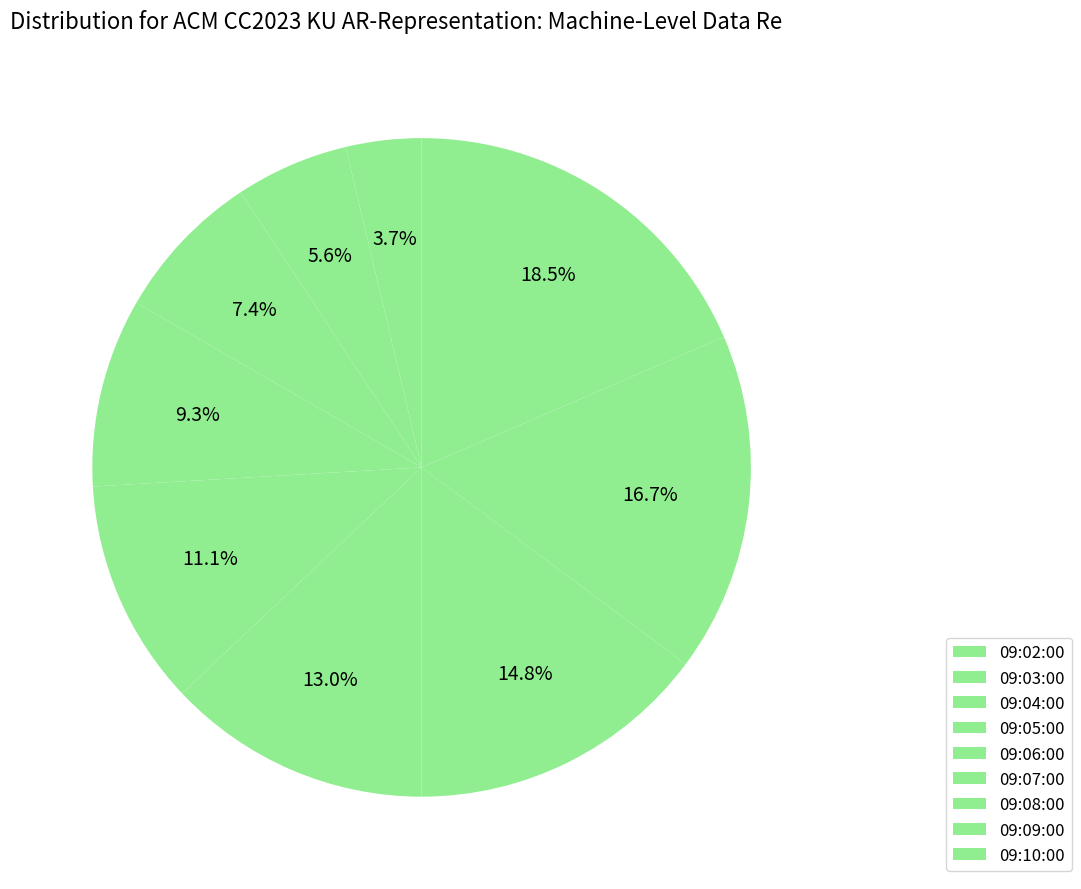

The 09:04:00 slice represents 1% of the pie. True or false?

False